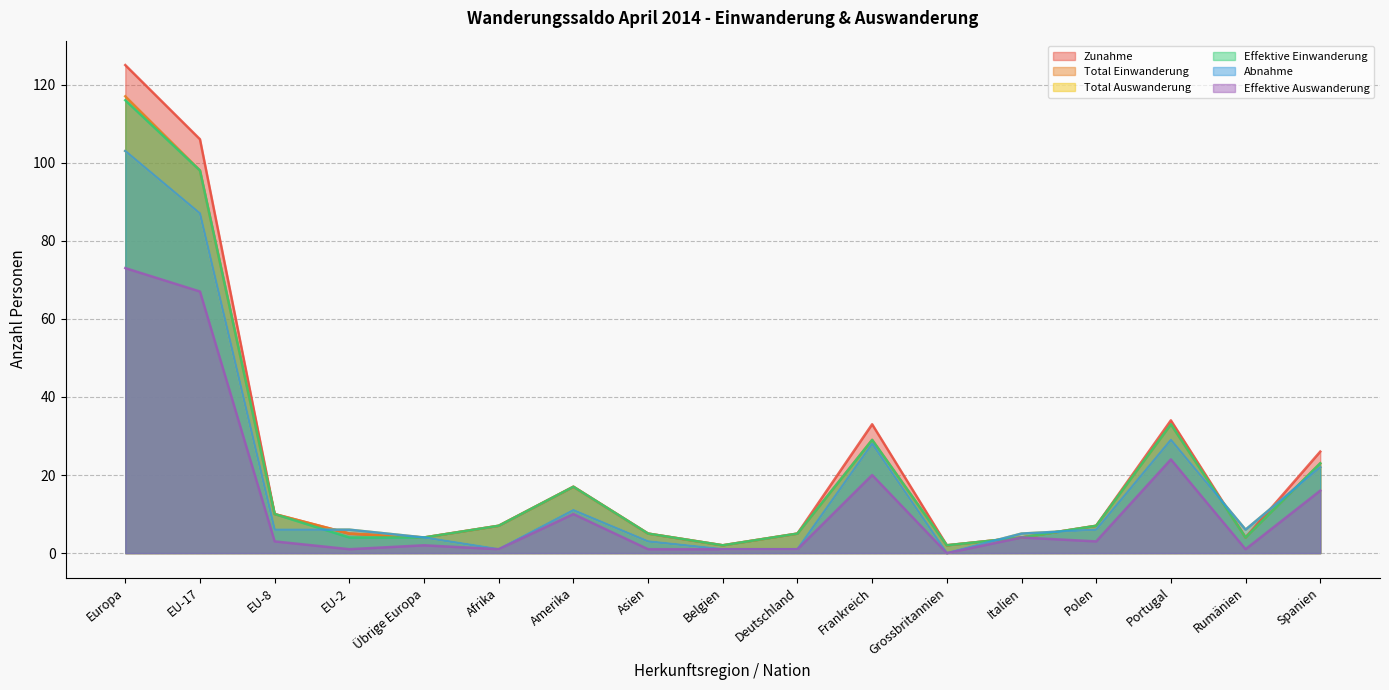

What is the approximate value of Effektive Einwanderung at Afrika?

7